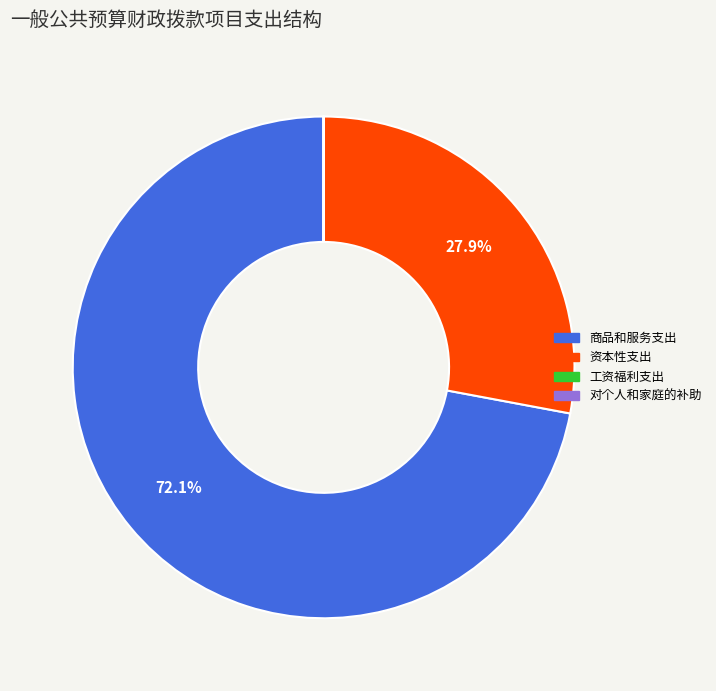

What is the largest slice in the pie chart?

商品和服务支出